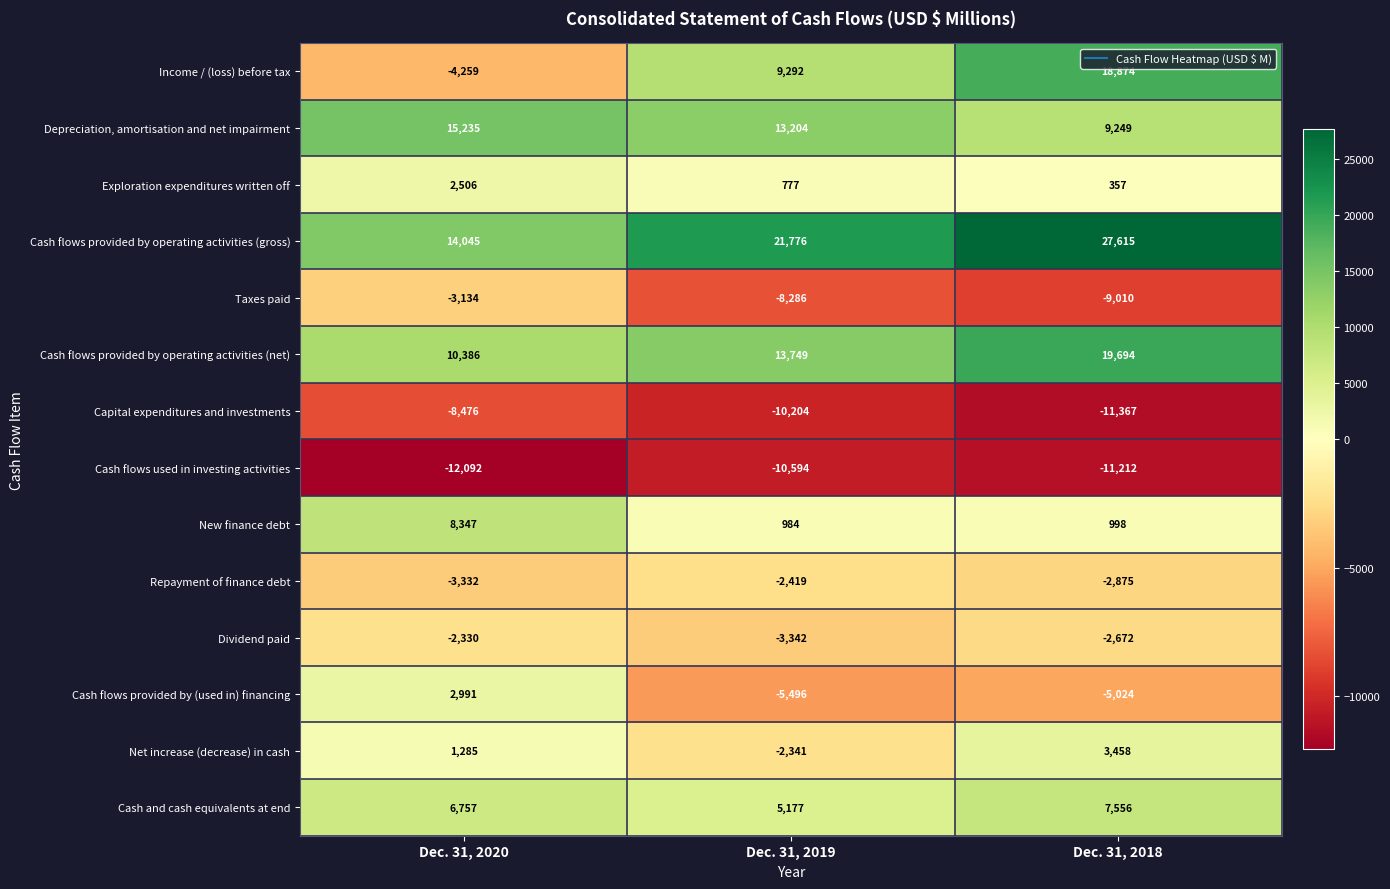

What is the sum of the New finance debt values at Dec. 31, 2019 and Dec. 31, 2018?

1982